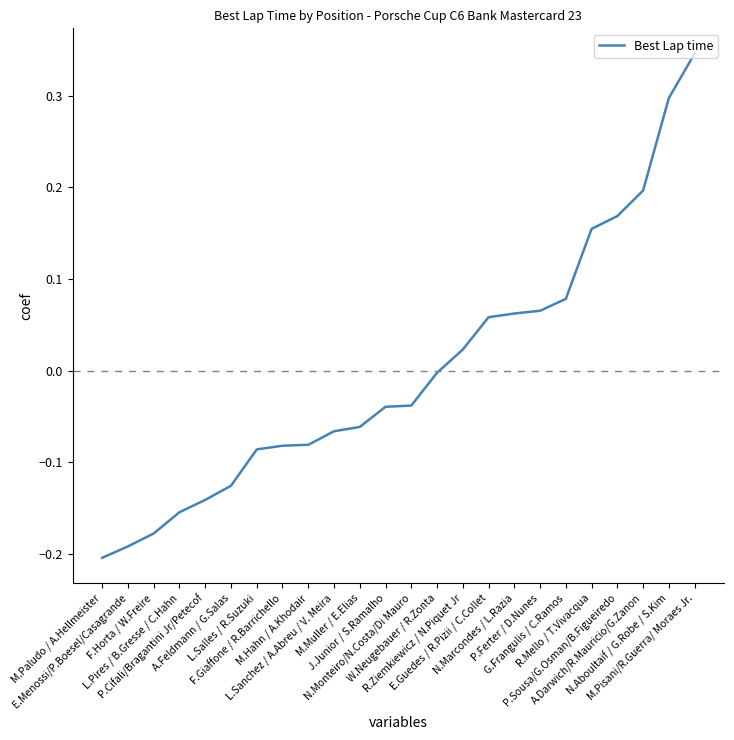

What is the greatest value displayed?

0.3